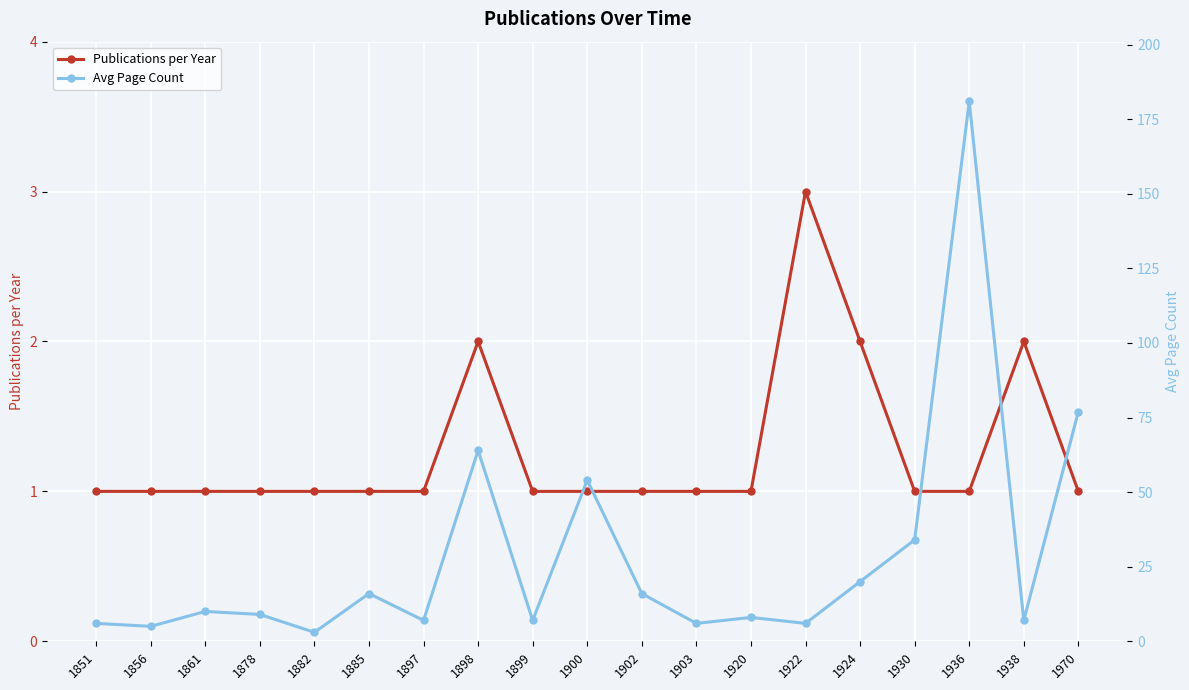

Is the value of Publications per Year at 1882 greater than the value of Avg Page Count at 1861?

No